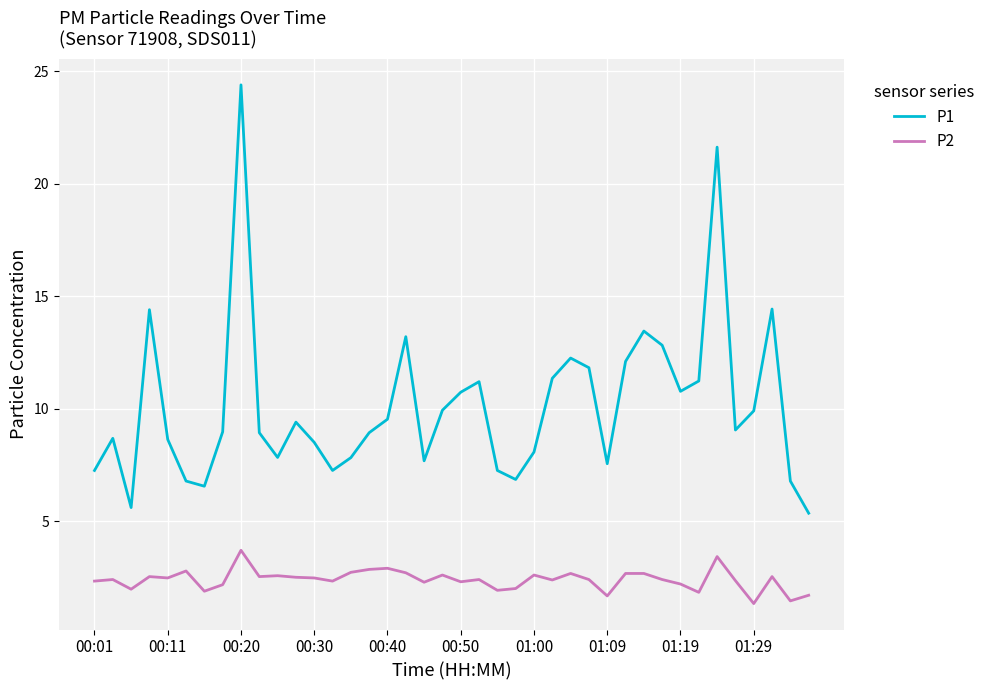

Which series has the largest range (max minus min)?

P1